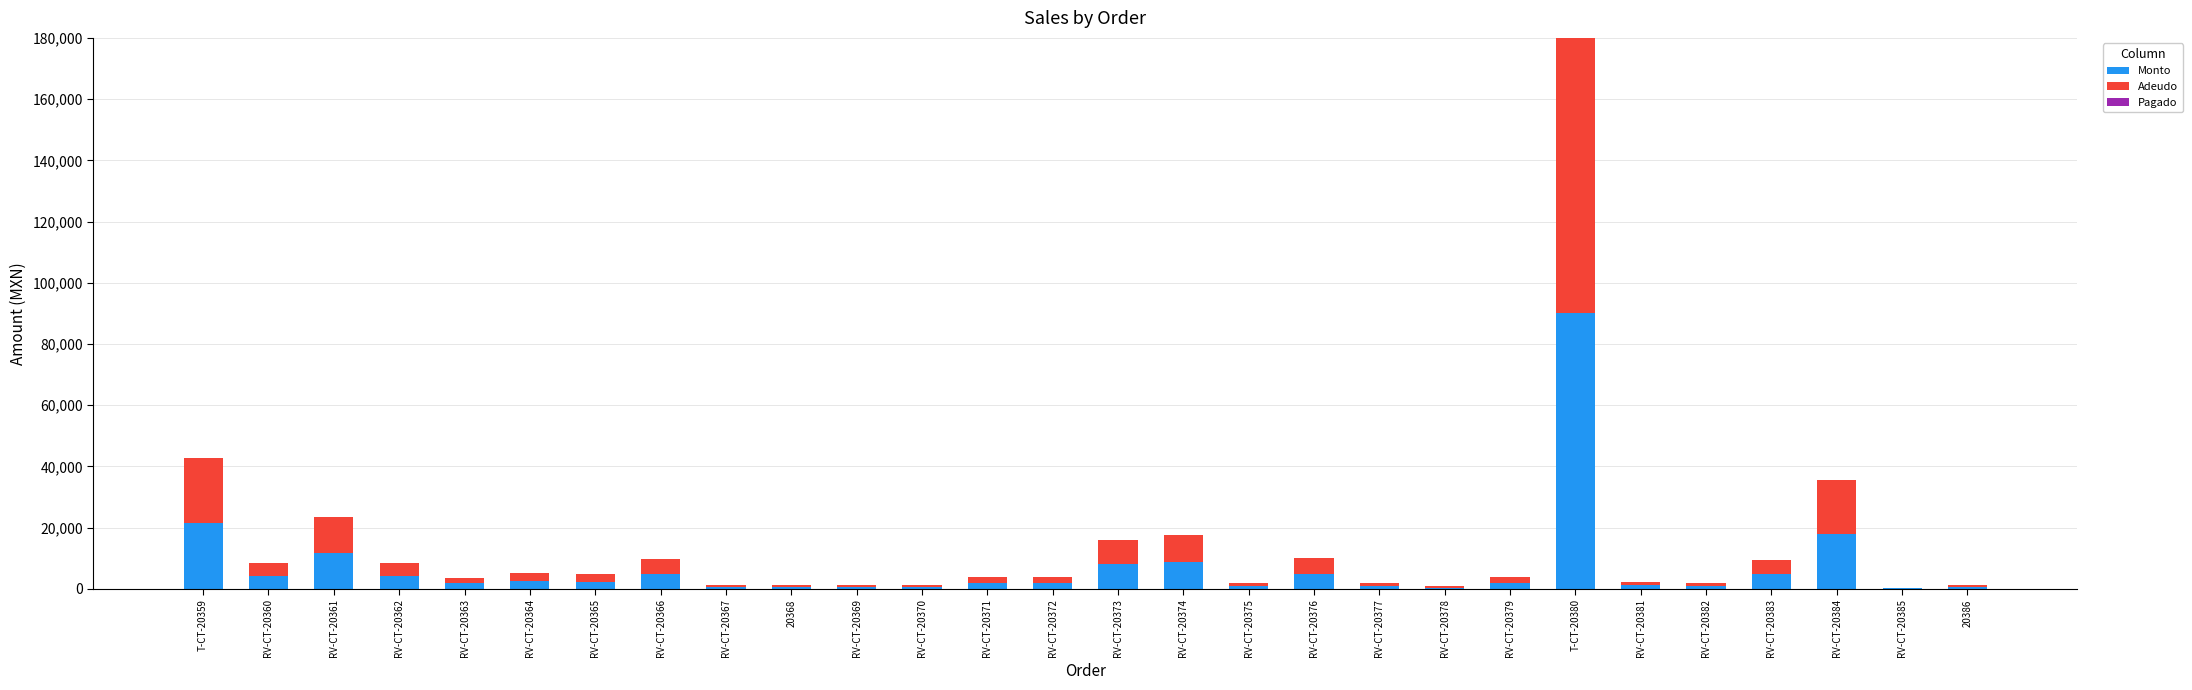

The Monto series shows 21027 at RV-CT-20361. True or false?

False